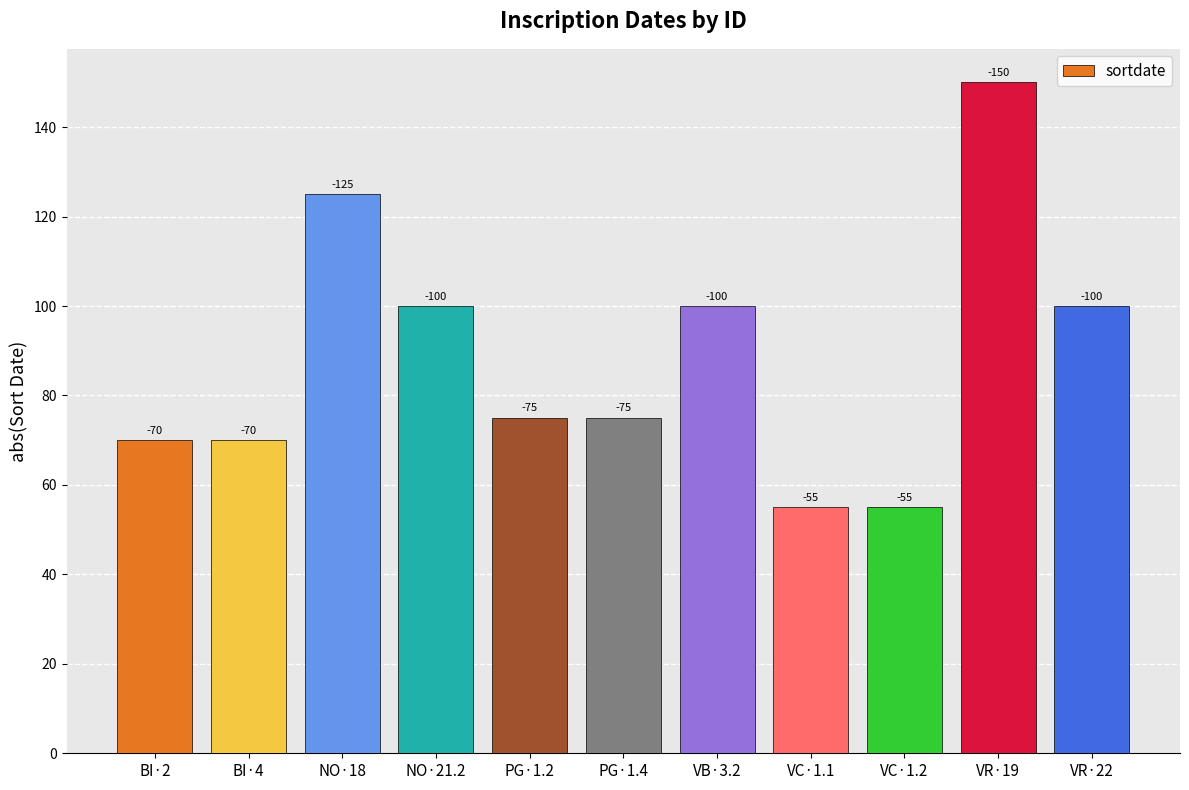

At which category does the chart reach its peak across all series?

VR·19